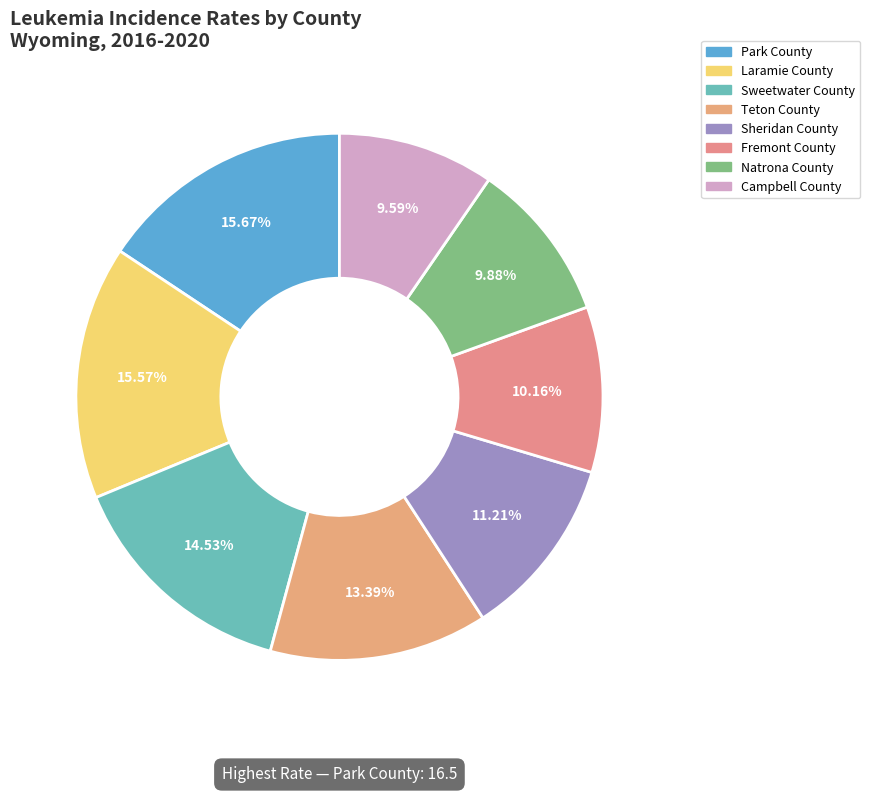

Count the number of slices in the pie.

8